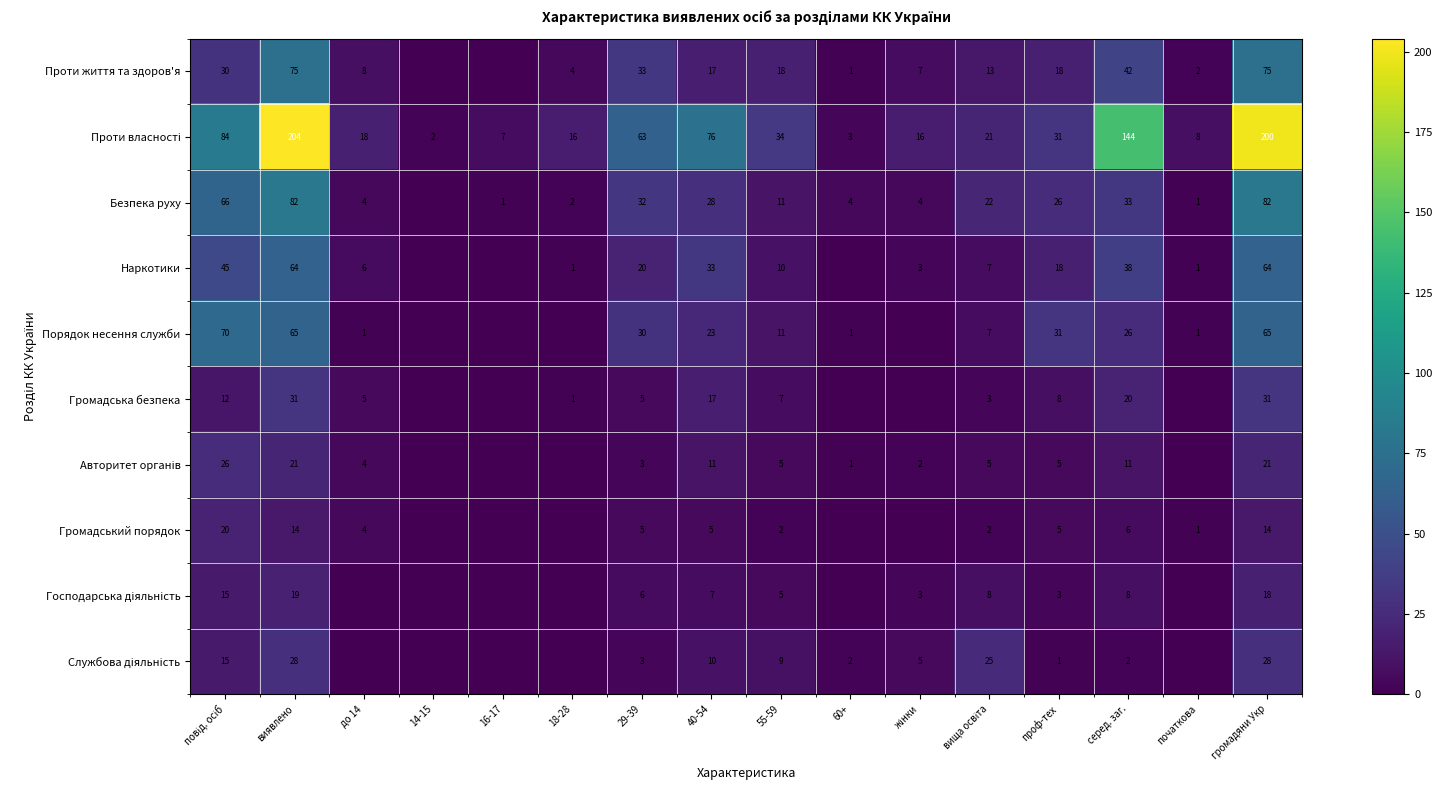

What is the total value across all series at 55-59?

112